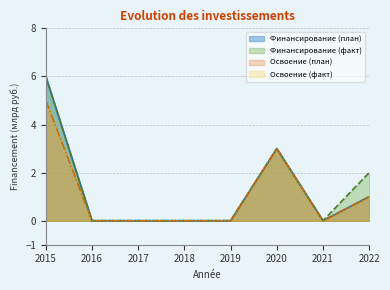

Does the chart have visible grid lines?

Yes